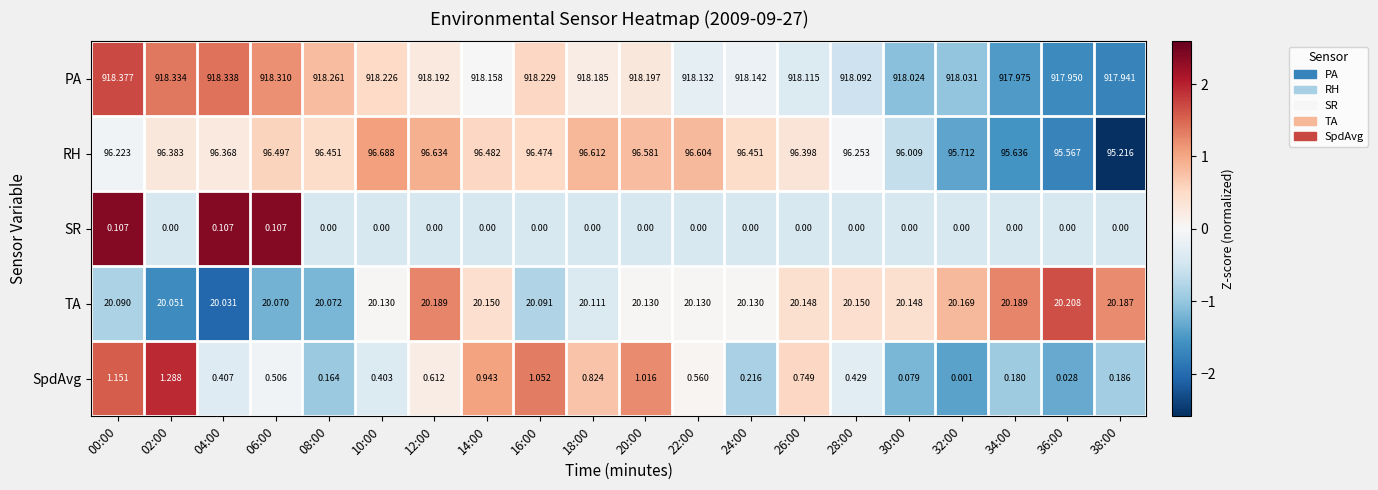

List the series in order of their peak value, highest first.

PA, RH, TA, SpdAvg, SR